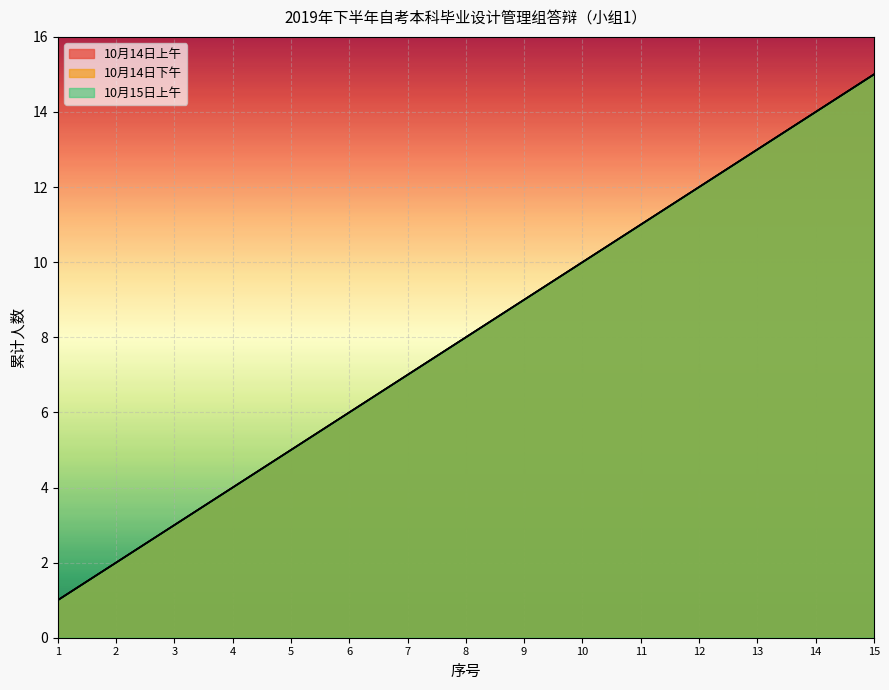

True or false: 10月14日下午 and 10月14日上午 cross at least once.

False